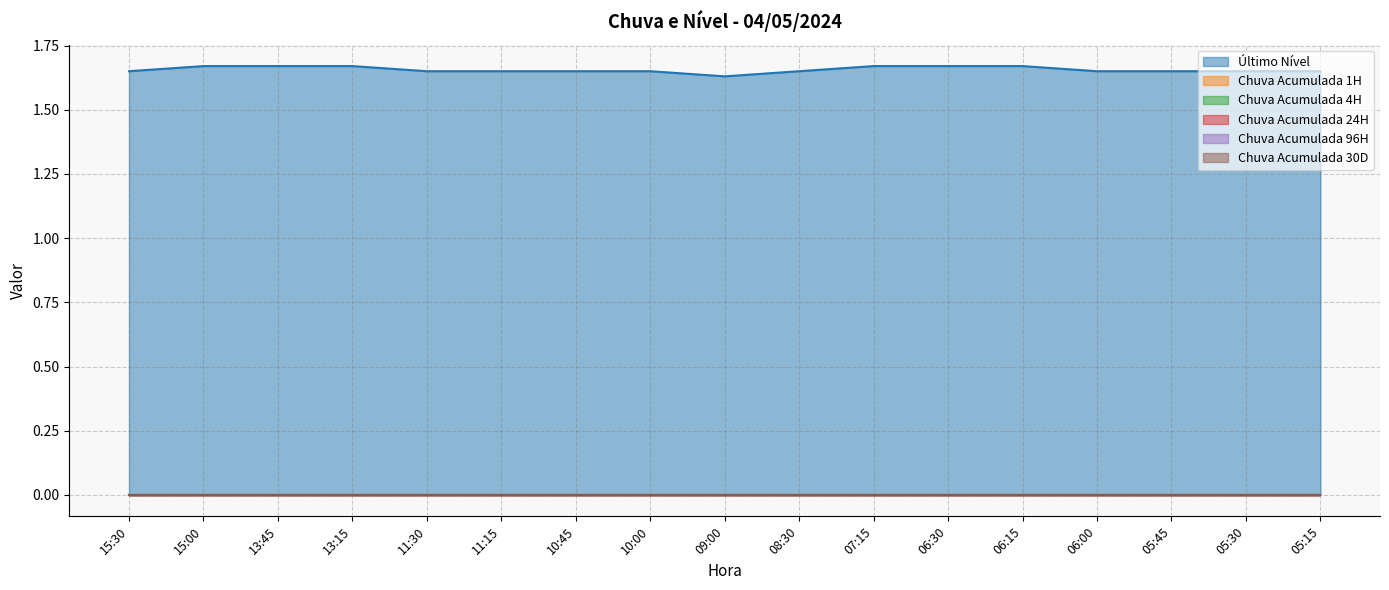

Reading left to right, extract all data points from this chart.

Último Nível: 15:30=1.6	15:00=1.7	13:45=1.7	13:15=1.7	11:30=1.6	11:15=1.6	10:45=1.6	10:00=1.6	09:00=1.6	08:30=1.6	07:15=1.7	06:30=1.7	06:15=1.7	06:00=1.6	05:45=1.6	05:30=1.6	05:15=1.6
Chuva Acumulada 1H: 15:30=0.0	15:00=0.0	13:45=0.0	13:15=0.0	11:30=0.0	11:15=0.0	10:45=0.0	10:00=0.0	09:00=0.0	08:30=0.0	07:15=0.0	06:30=0.0	06:15=0.0	06:00=0.0	05:45=0.0	05:30=0.0	05:15=0.0
Chuva Acumulada 4H: 15:30=0.0	15:00=0.0	13:45=0.0	13:15=0.0	11:30=0.0	11:15=0.0	10:45=0.0	10:00=0.0	09:00=0.0	08:30=0.0	07:15=0.0	06:30=0.0	06:15=0.0	06:00=0.0	05:45=0.0	05:30=0.0	05:15=0.0
Chuva Acumulada 24H: 15:30=0.0	15:00=0.0	13:45=0.0	13:15=0.0	11:30=0.0	11:15=0.0	10:45=0.0	10:00=0.0	09:00=0.0	08:30=0.0	07:15=0.0	06:30=0.0	06:15=0.0	06:00=0.0	05:45=0.0	05:30=0.0	05:15=0.0
Chuva Acumulada 96H: 15:30=0.0	15:00=0.0	13:45=0.0	13:15=0.0	11:30=0.0	11:15=0.0	10:45=0.0	10:00=0.0	09:00=0.0	08:30=0.0	07:15=0.0	06:30=0.0	06:15=0.0	06:00=0.0	05:45=0.0	05:30=0.0	05:15=0.0
Chuva Acumulada 30D: 15:30=0.0	15:00=0.0	13:45=0.0	13:15=0.0	11:30=0.0	11:15=0.0	10:45=0.0	10:00=0.0	09:00=0.0	08:30=0.0	07:15=0.0	06:30=0.0	06:15=0.0	06:00=0.0	05:45=0.0	05:30=0.0	05:15=0.0